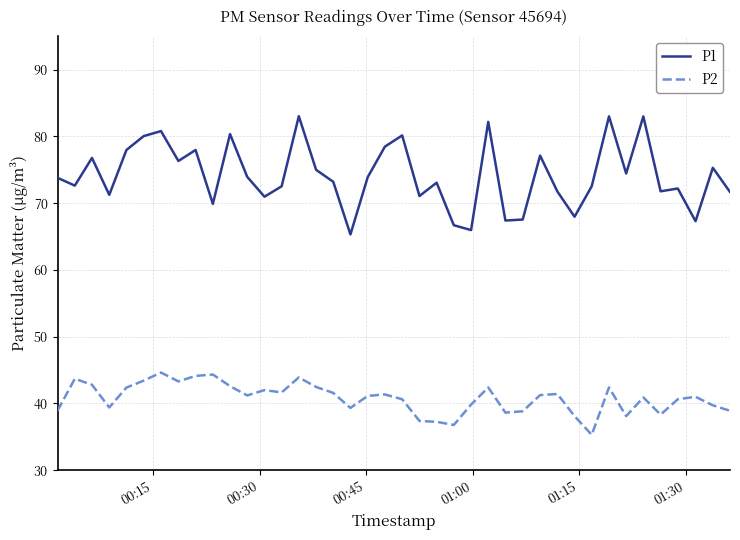

List the series in order of their overall mean, highest first.

P1, P2